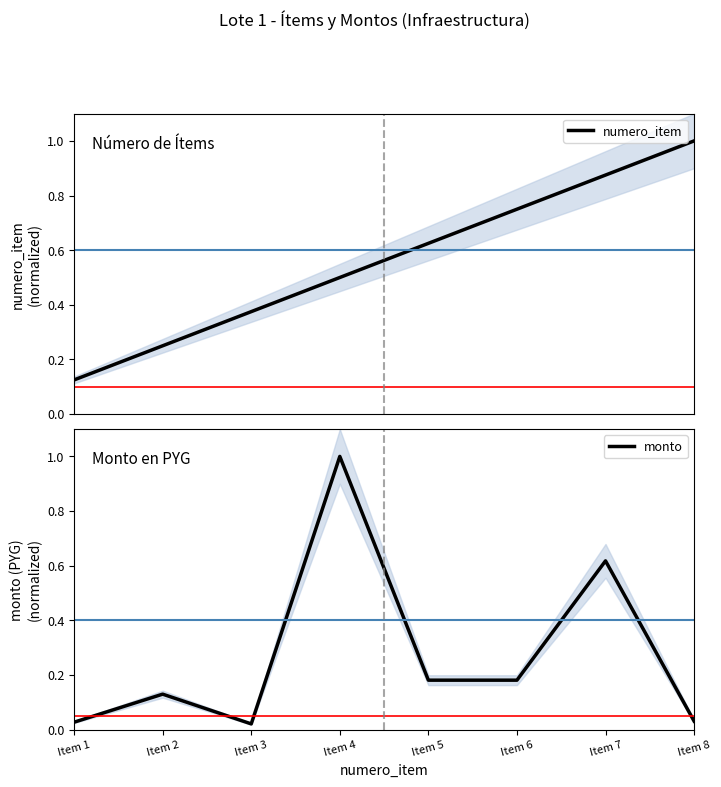

Which series ends up on top after the final intersection of numero_item and monto?

numero_item